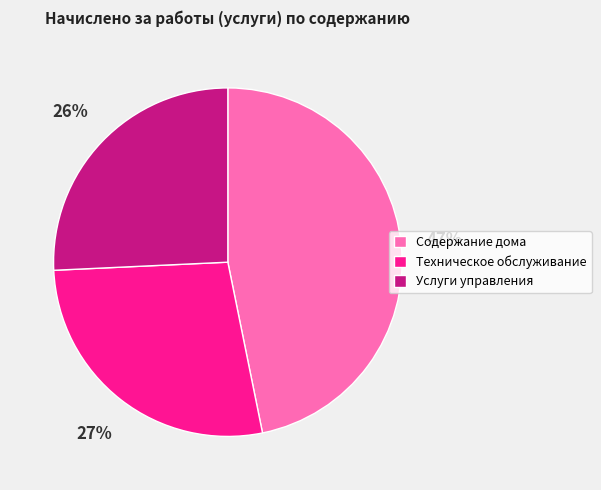

To the nearest percent, what is the average slice percentage?

33%